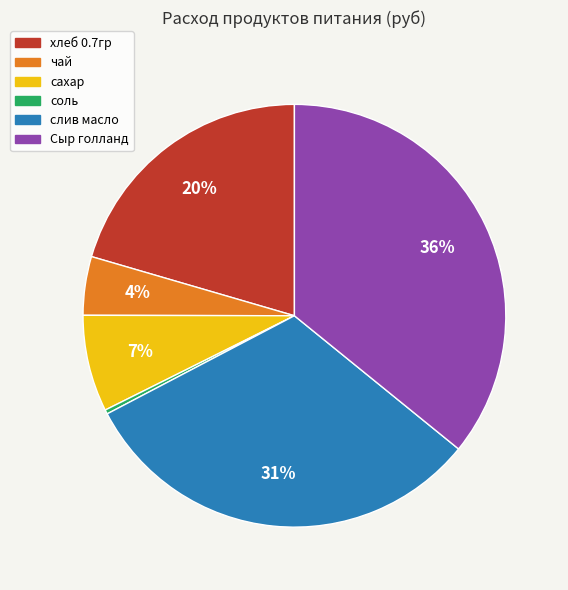

The соль slice represents 0% of the pie. True or false?

True